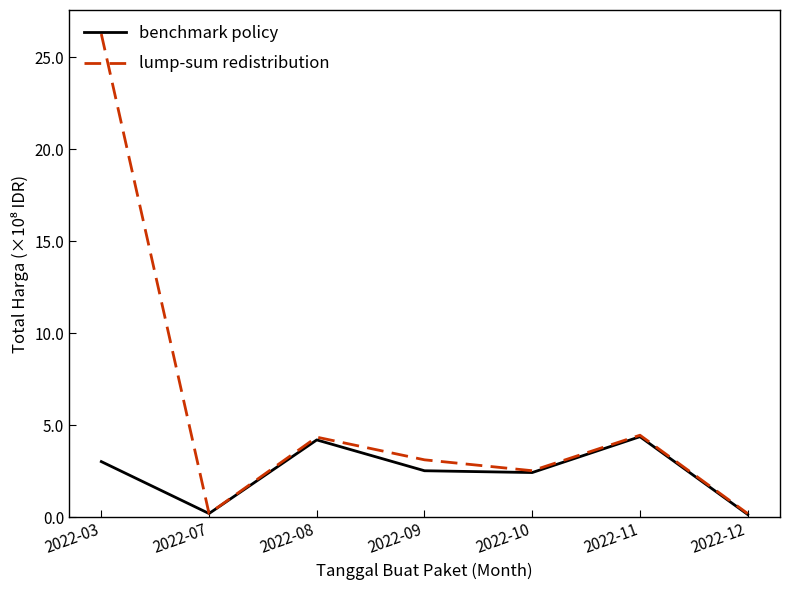

Which series changed the most between 2022-03 and 2022-08?

lump-sum redistribution